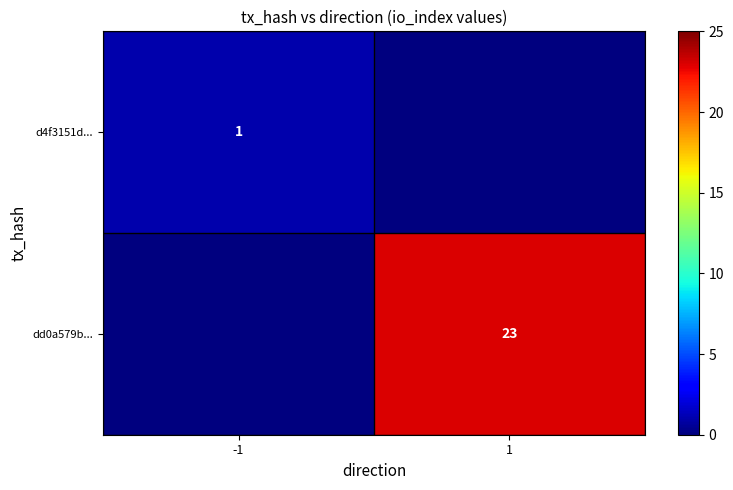

Is it true that dd0a579b... equals 8 at 1?

False